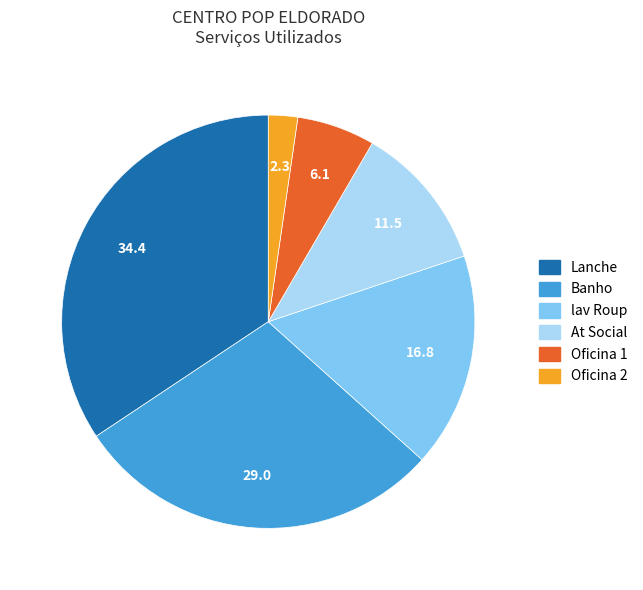

Combined, do At Social and Lanche account for over 50%?

No